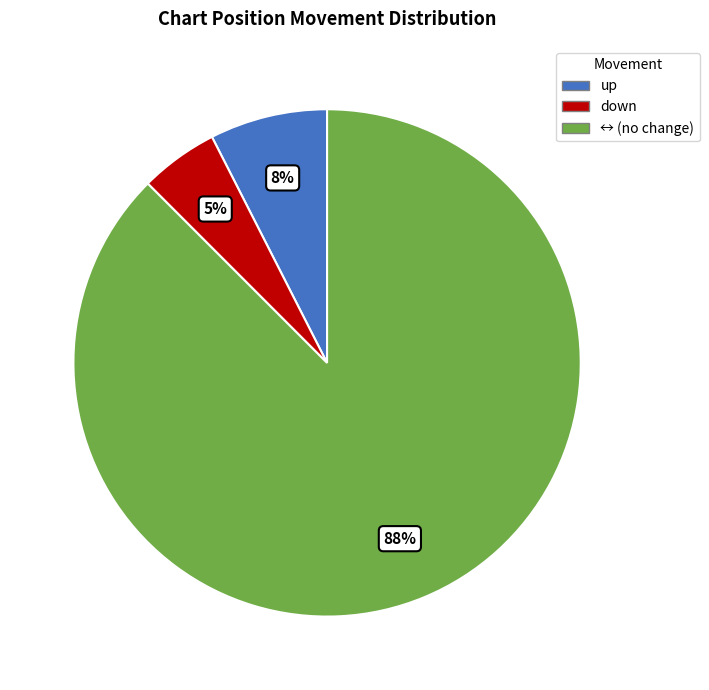

To the nearest percent, what is the average slice percentage?

33%